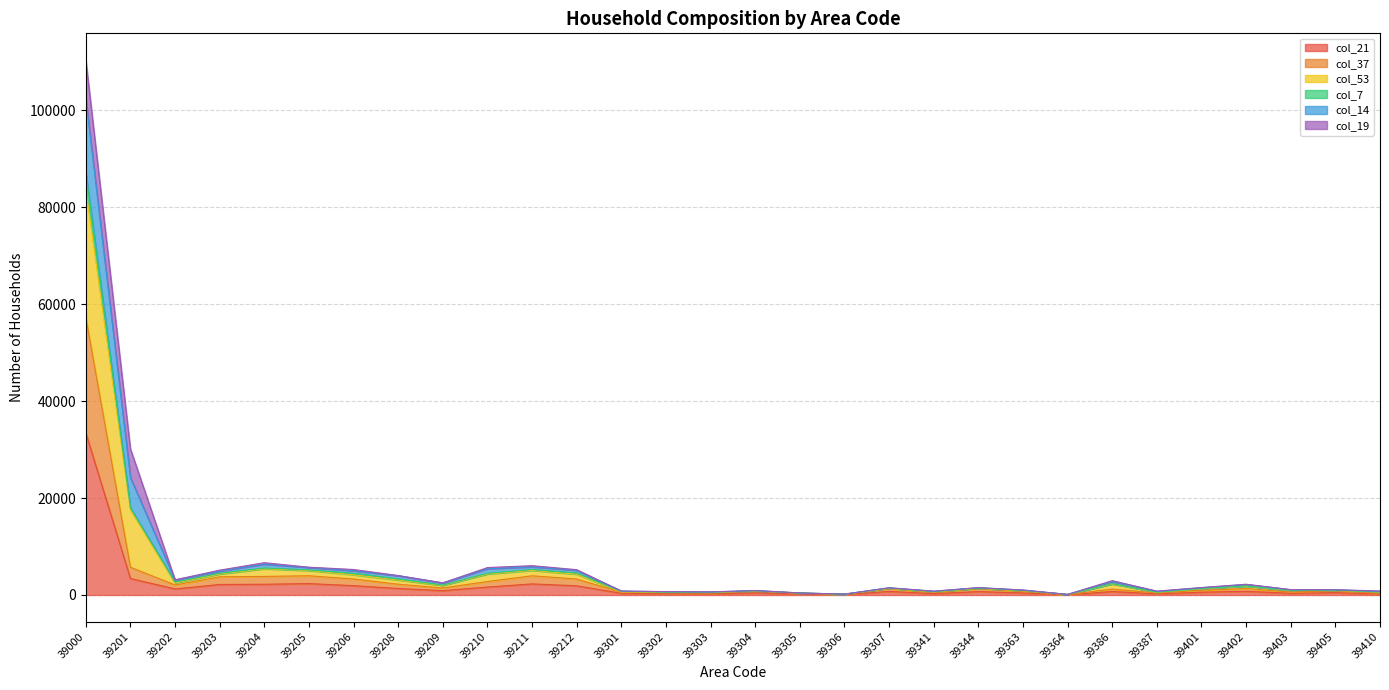

At which category is the sum across all series the highest?

39000